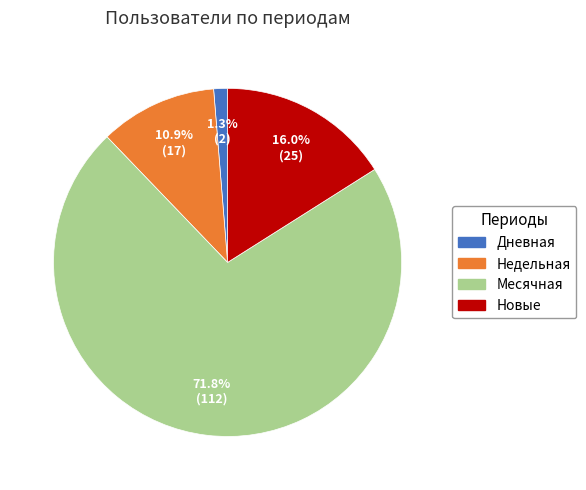

Does any single category account for the majority?

Yes